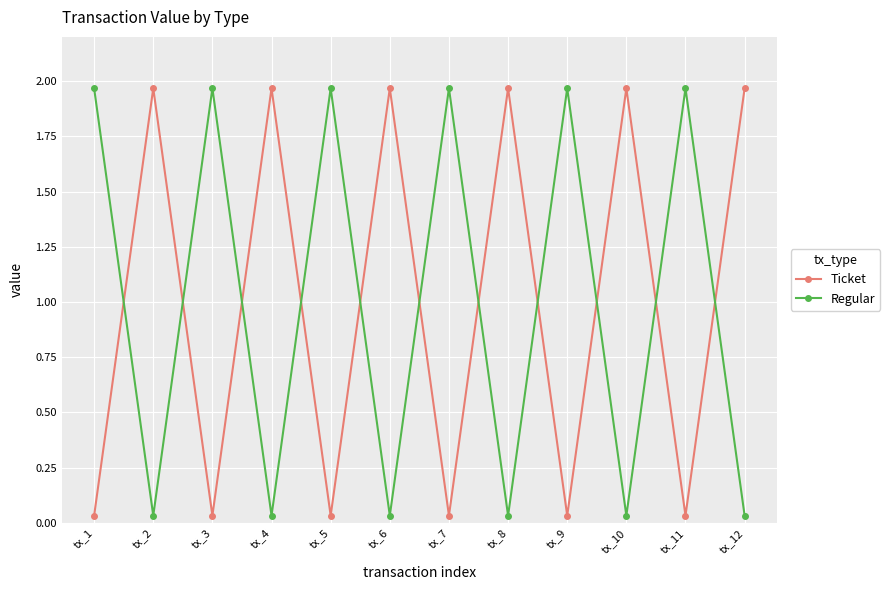

How many intersections are there between Ticket and Regular?

11